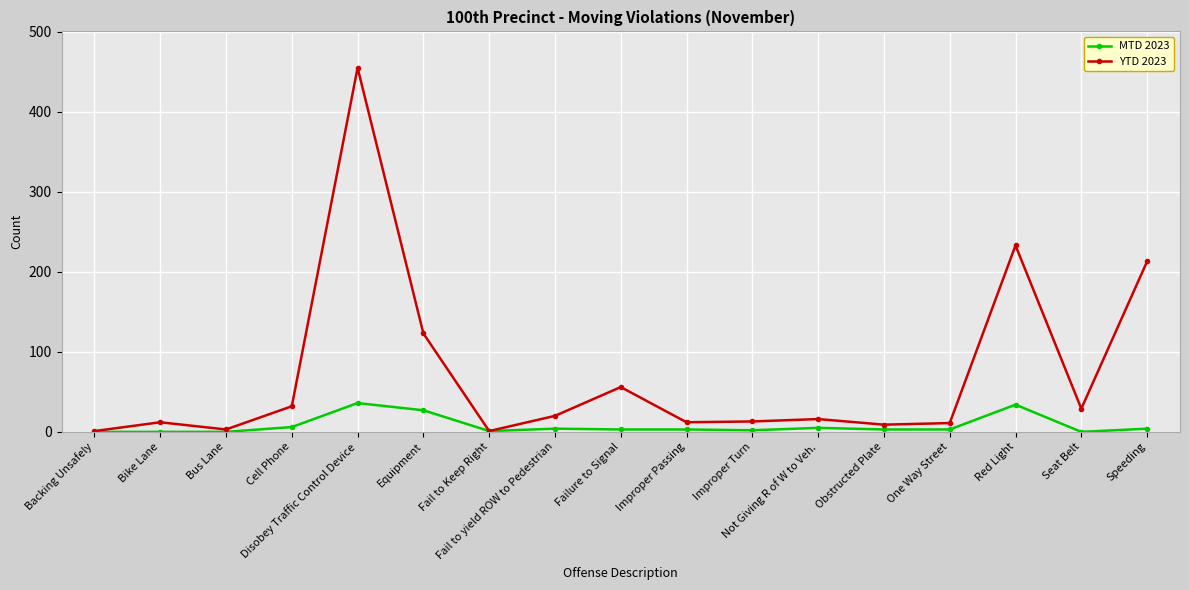

Rank the series by their average value, from highest to lowest.

YTD 2023, MTD 2023